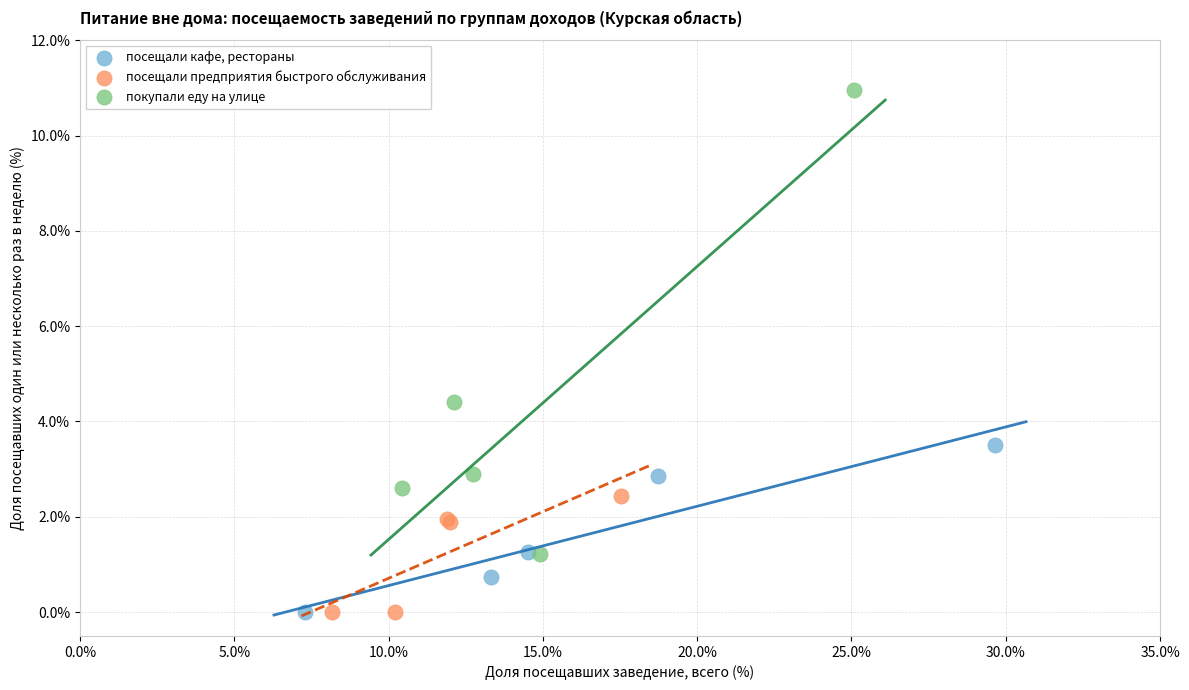

Which series has the largest Y range (max minus min)?

покупали еду на улице